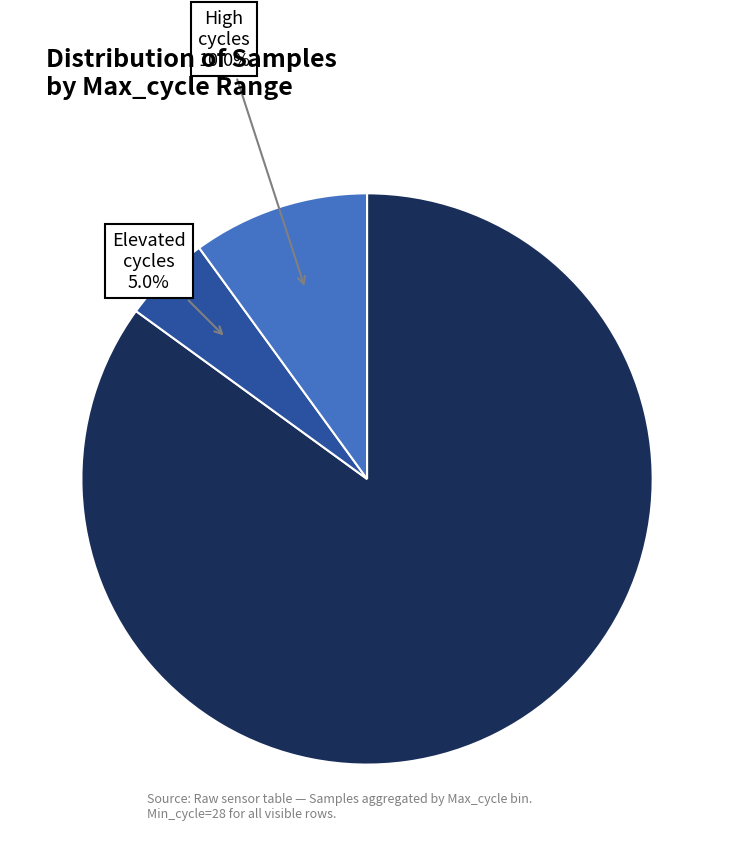

Is there a majority slice in this chart?

Yes